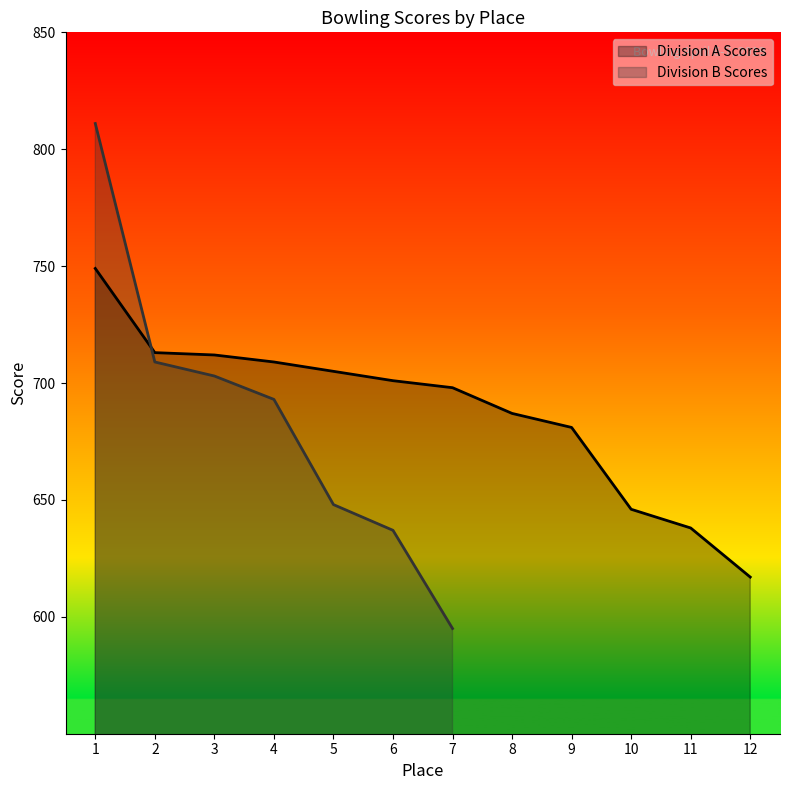

Is it true that the value at 11 is 870?

False